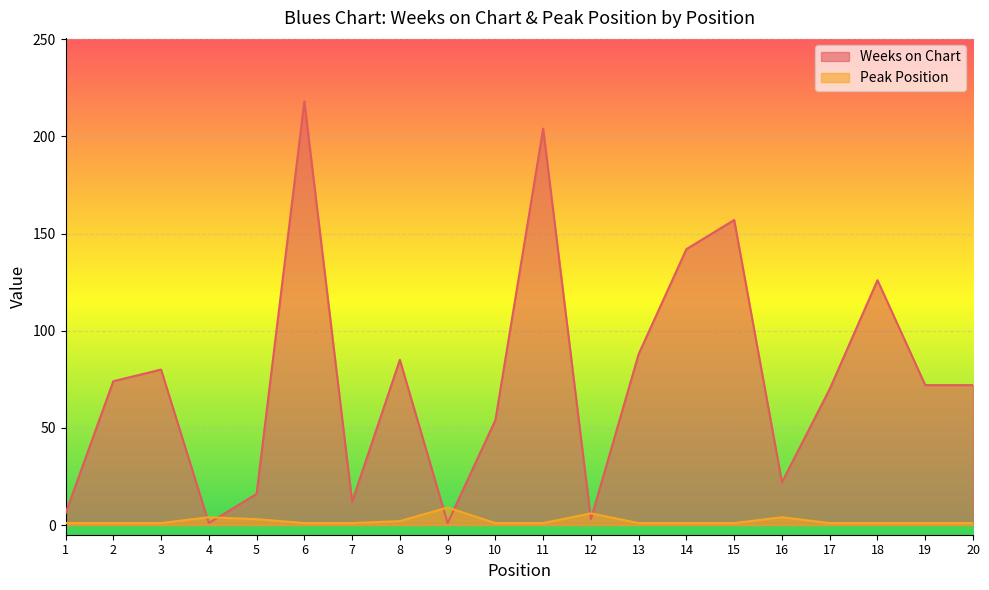

Rank the series by their maximum value, from highest to lowest.

Weeks on Chart, Peak Position